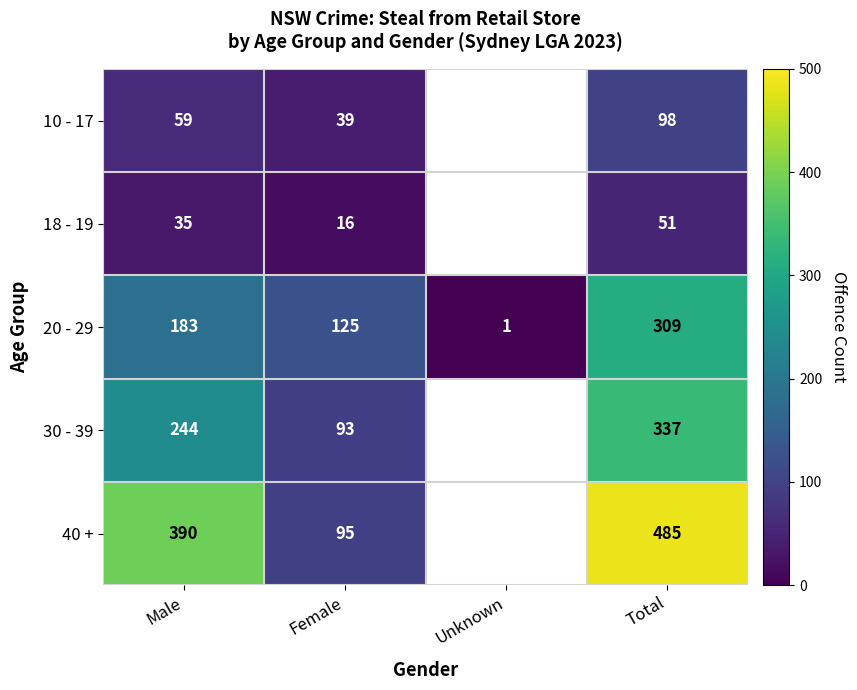

Which series changed the most between Male and Female?

40 +